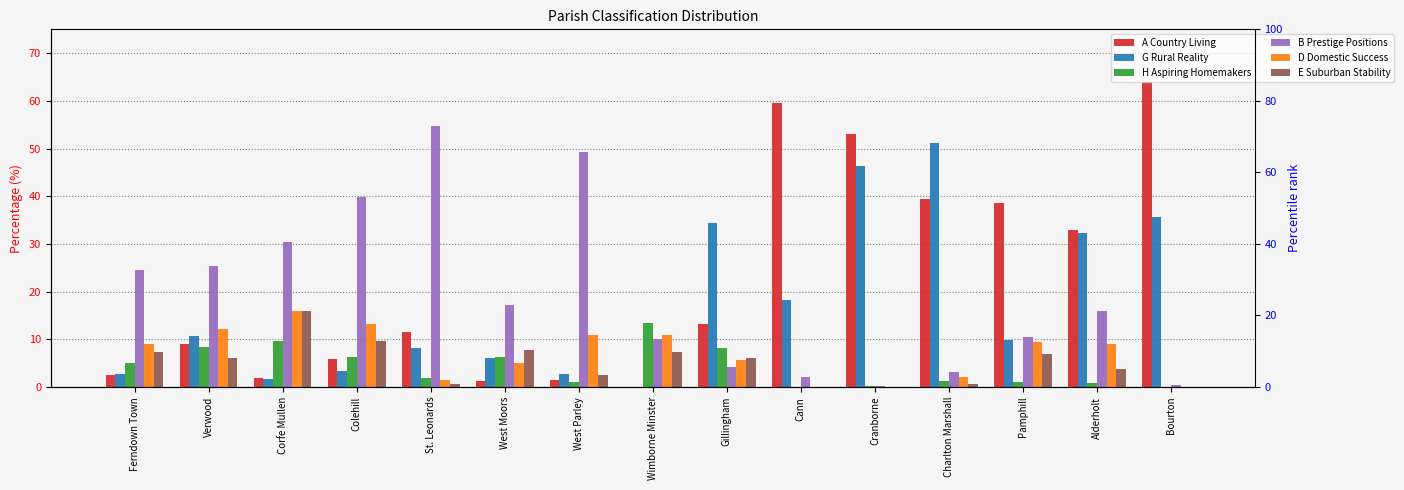

What is the label of the 2nd bar from the left?

Verwood